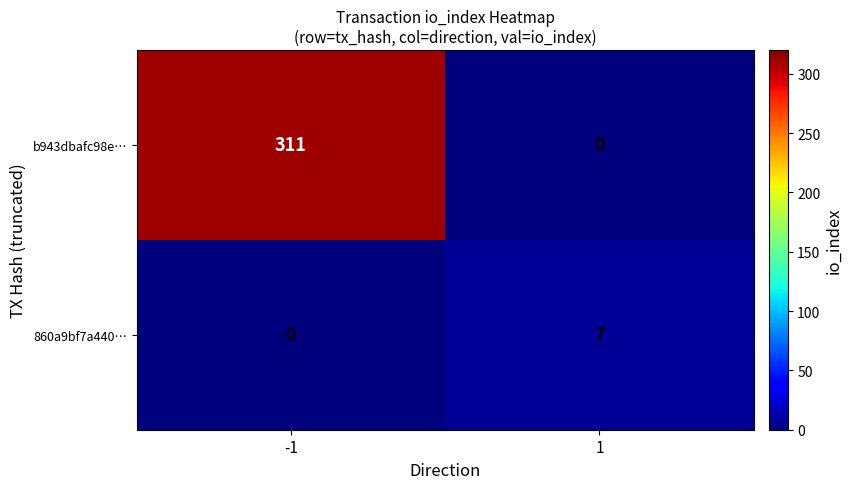

Count the number of data series in this chart.

2